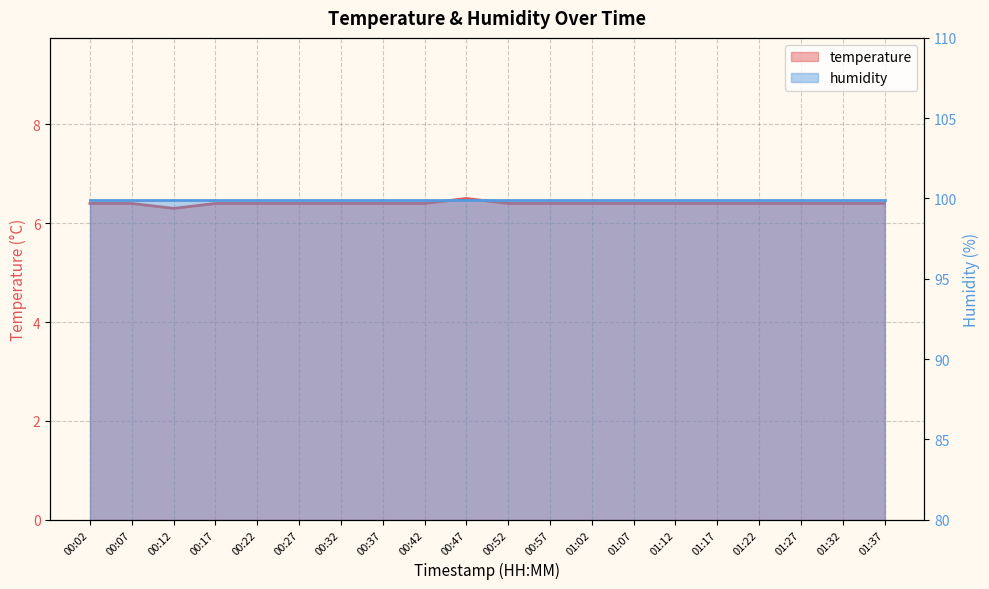

Reading left to right, extract all data points from this chart.

6.4	6.4	6.3	6.4	6.4	6.4	6.4	6.4	6.4	6.5	6.4	6.4	6.4	6.4	6.4	6.4	6.4	6.4	6.4	6.4